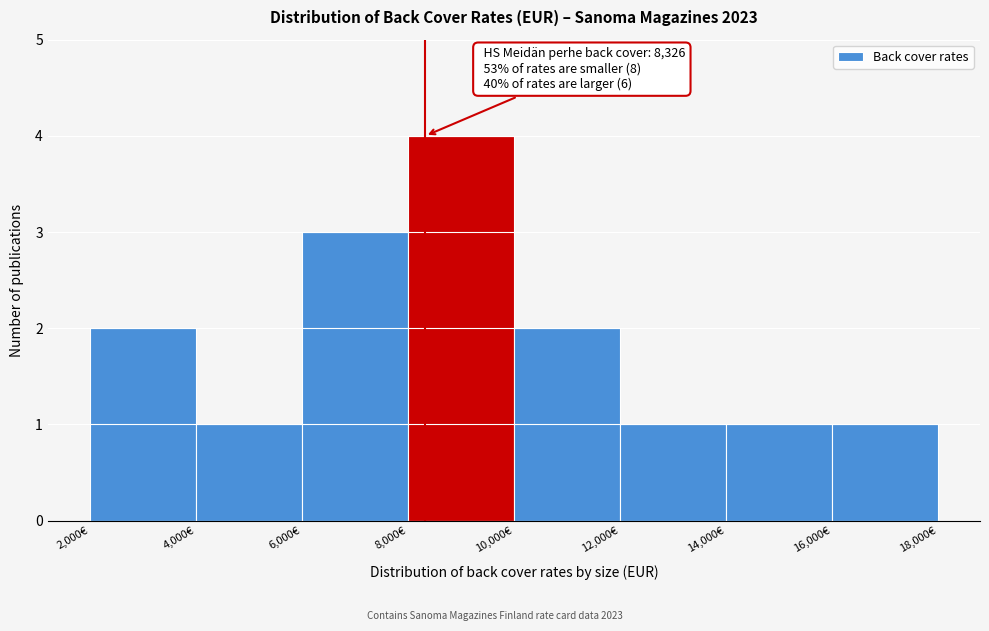

Over which range of the x-axis is the bar tallest?

8000 to 10000